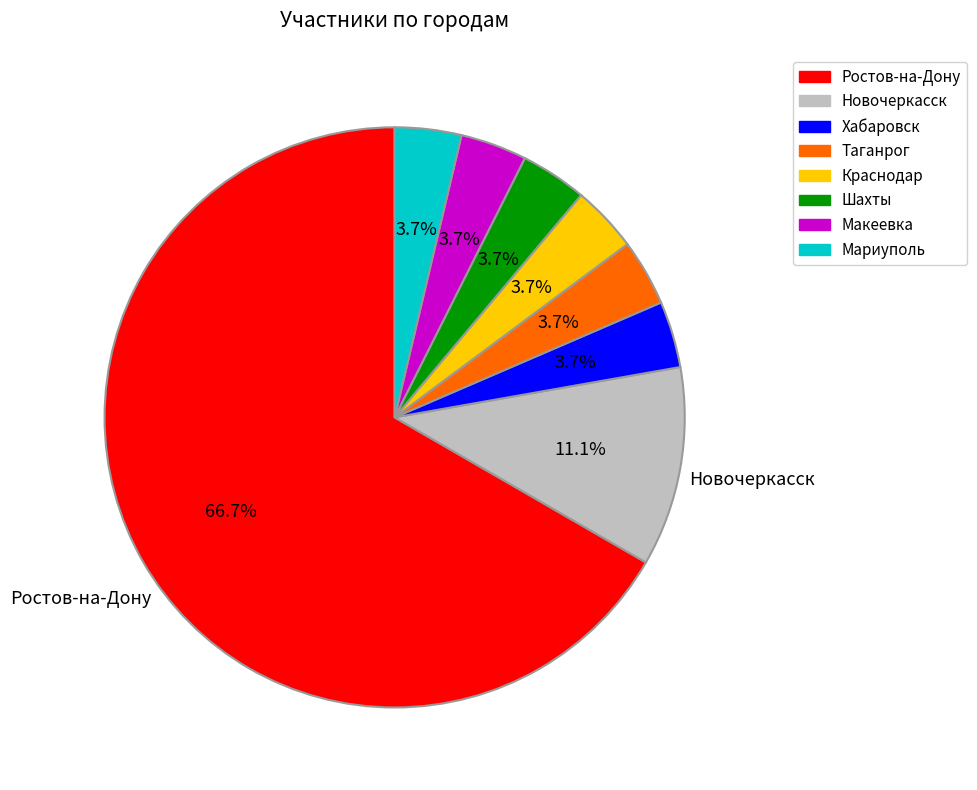

Which has a higher value, Ростов-на-Дону or Шахты?

Ростов-на-Дону